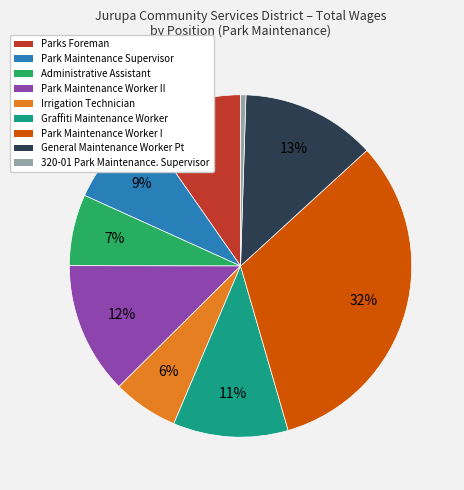

To the nearest percent, what is the average slice percentage?

11%